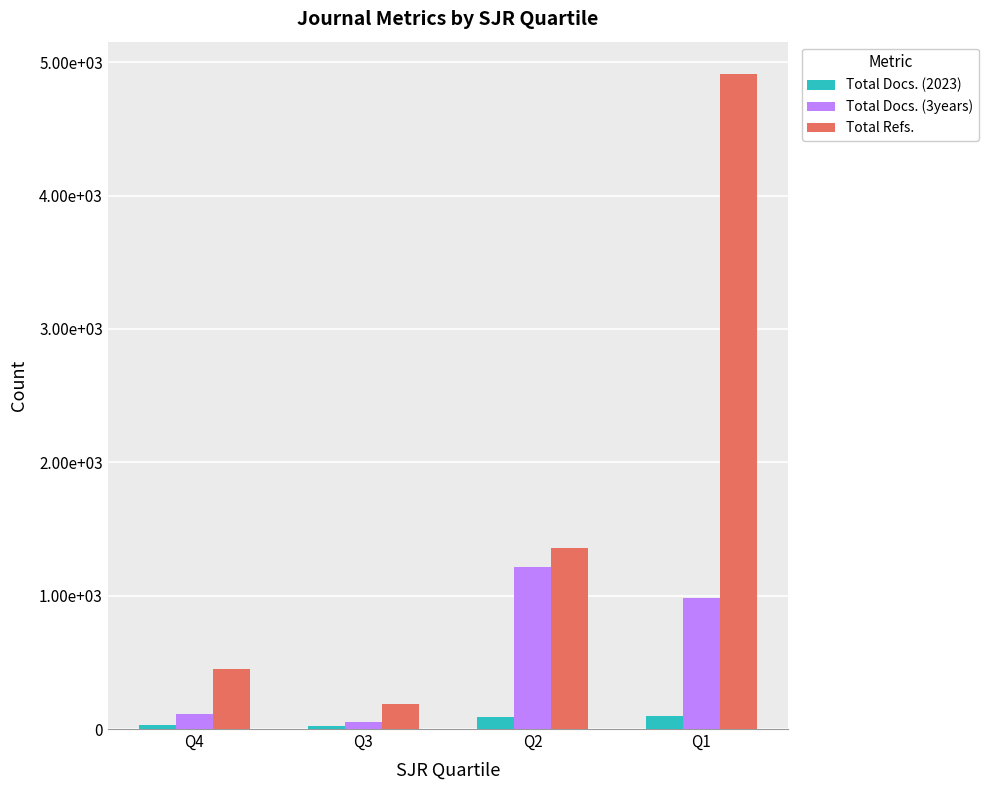

List the series in order of their overall mean, highest first.

Total Refs., Total Docs. (3years), Total Docs. (2023)